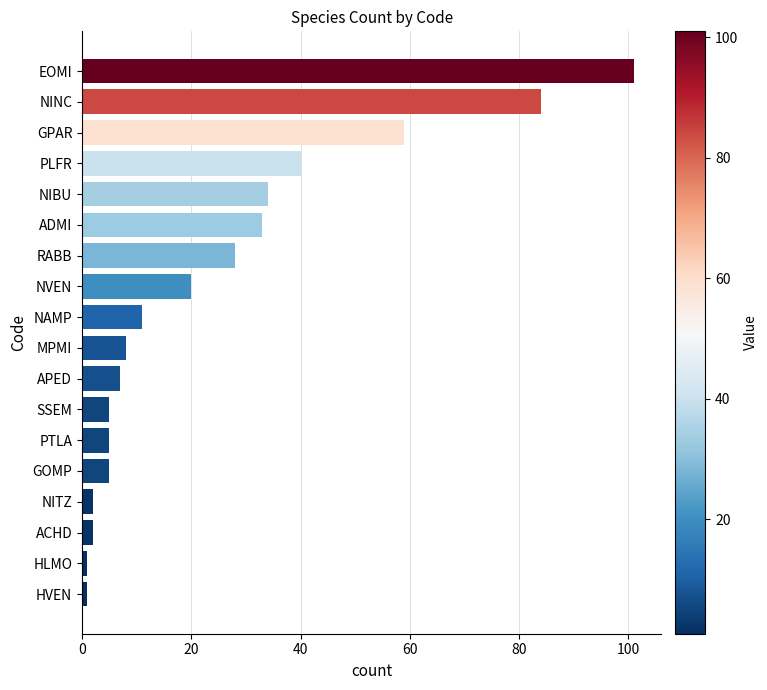

Reading bottom to top, transcribe all the data shown in this chart.

HVEN=1	HLMO=1	ACHD=2	NITZ=2	GOMP=5	PTLA=5	SSEM=5	APED=7	MPMI=8	NAMP=11	NVEN=20	RABB=28	ADMI=33	NIBU=34	PLFR=40	GPAR=59	NINC=84	EOMI=101